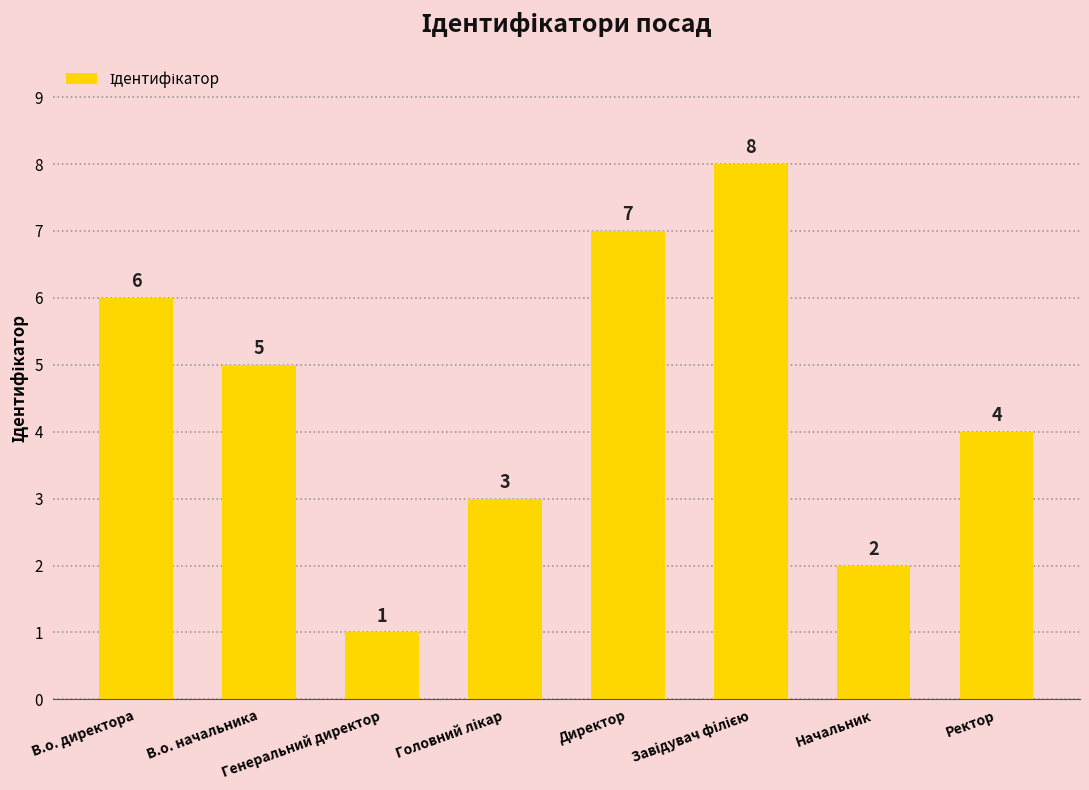

Count the number of categories in the chart.

8